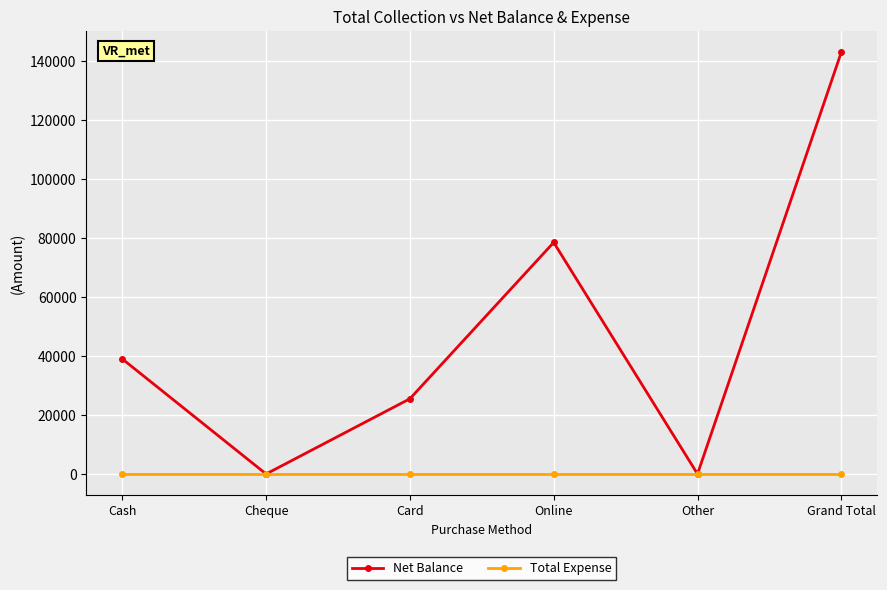

The value of Net Balance at Cash is 67990. True or false?

False